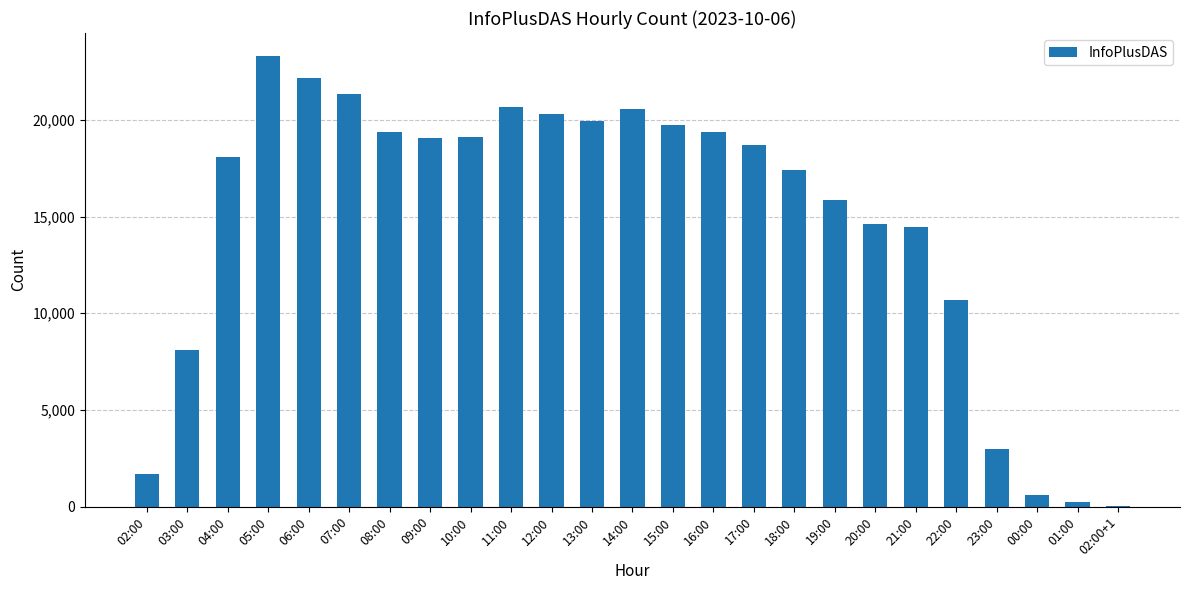

Approximately how many times larger is the value at 14:00 compared to 23:00?

6.9